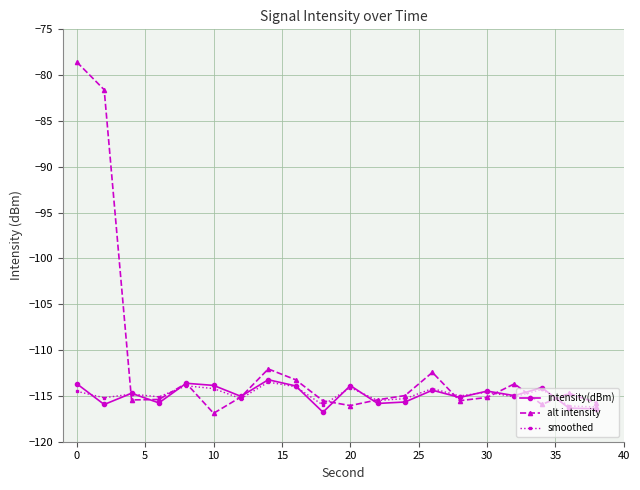

What is the value of the smoothed point at the 13th from the left?

-115.3